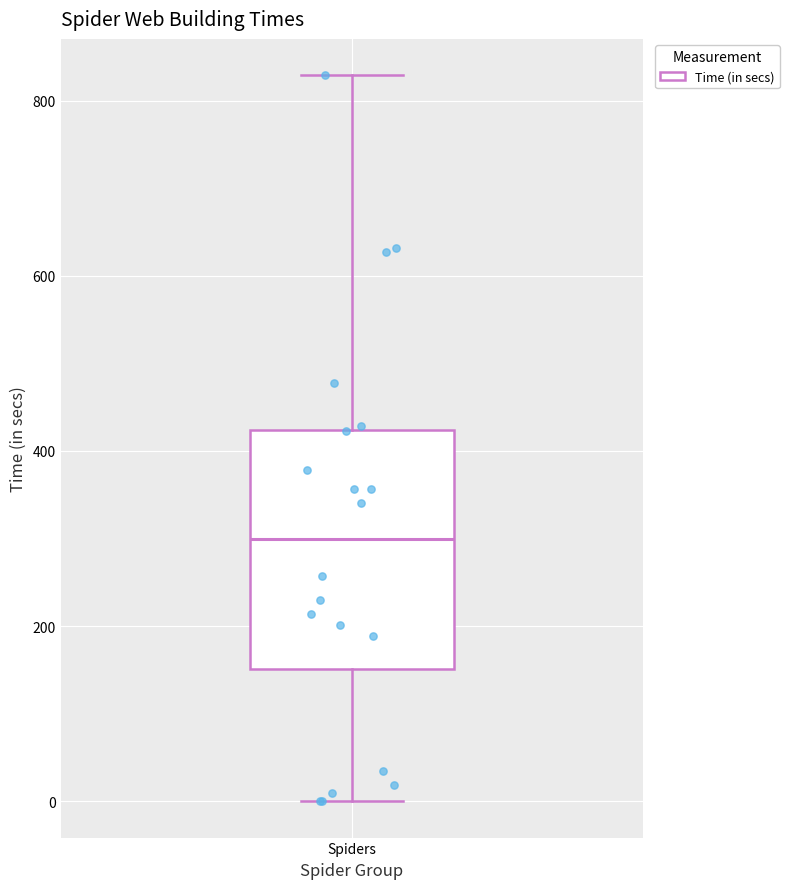

Transcribe this box plot: give where the median line is, the range the box spans, and where the two whiskers end, as read against the y-axis. The values are not printed on the chart, so give them approximately, as read against the axis.

median 300, box 160 to 420, whiskers 0 to 820